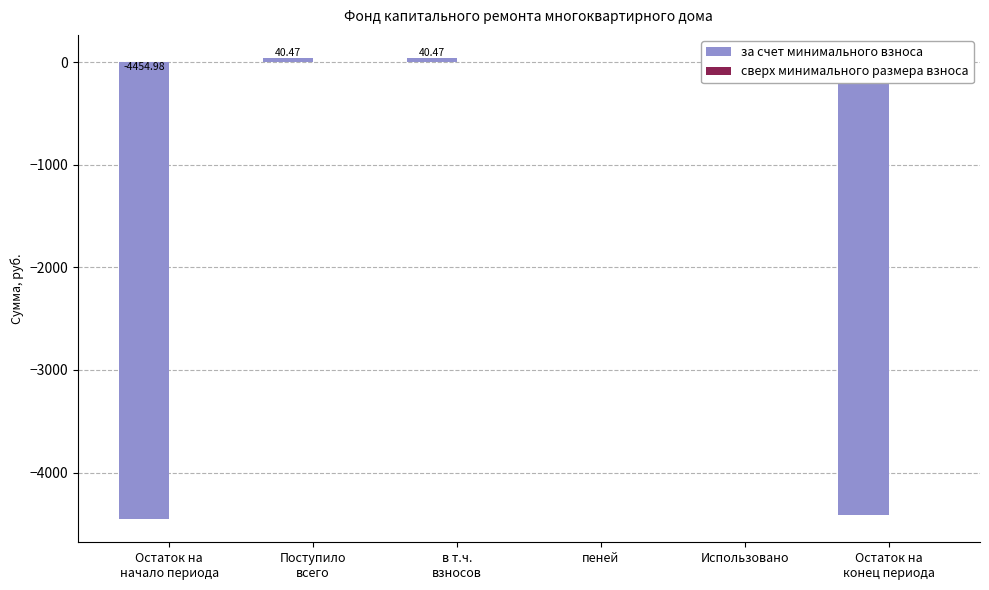

What is the sum of all values?

-8788.5